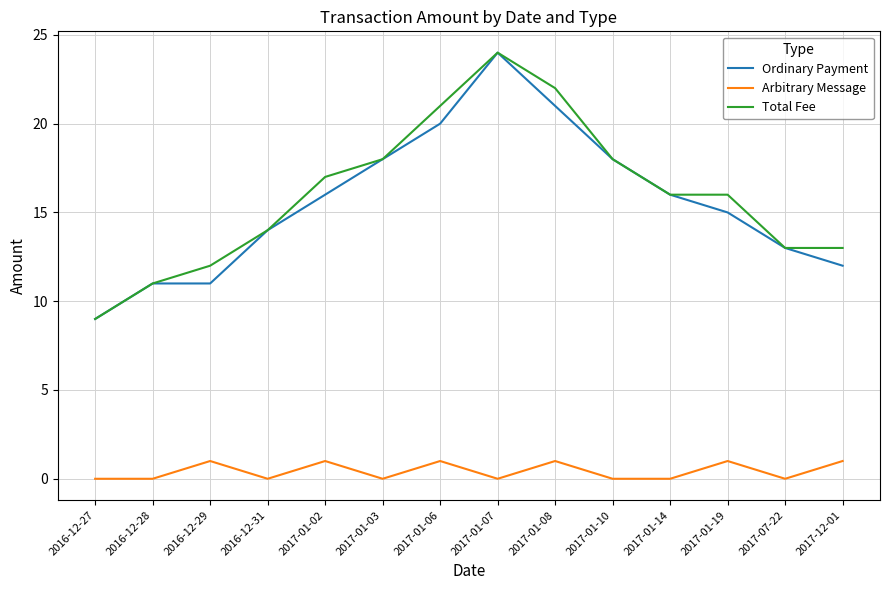

Reading right to left, list all the values displayed in this chart.

Ordinary Payment: 2017-12-01=12	2017-07-22=13	2017-01-19=15	2017-01-14=16	2017-01-10=18	2017-01-08=21	2017-01-07=24	2017-01-06=20	2017-01-03=18	2017-01-02=16	2016-12-31=14	2016-12-29=11	2016-12-28=11	2016-12-27=9
Arbitrary Message: 2017-12-01=1	2017-07-22=0	2017-01-19=1	2017-01-14=0	2017-01-10=0	2017-01-08=1	2017-01-07=0	2017-01-06=1	2017-01-03=0	2017-01-02=1	2016-12-31=0	2016-12-29=1	2016-12-28=0	2016-12-27=0
Total Fee: 2017-12-01=13	2017-07-22=13	2017-01-19=16	2017-01-14=16	2017-01-10=18	2017-01-08=22	2017-01-07=24	2017-01-06=21	2017-01-03=18	2017-01-02=17	2016-12-31=14	2016-12-29=12	2016-12-28=11	2016-12-27=9